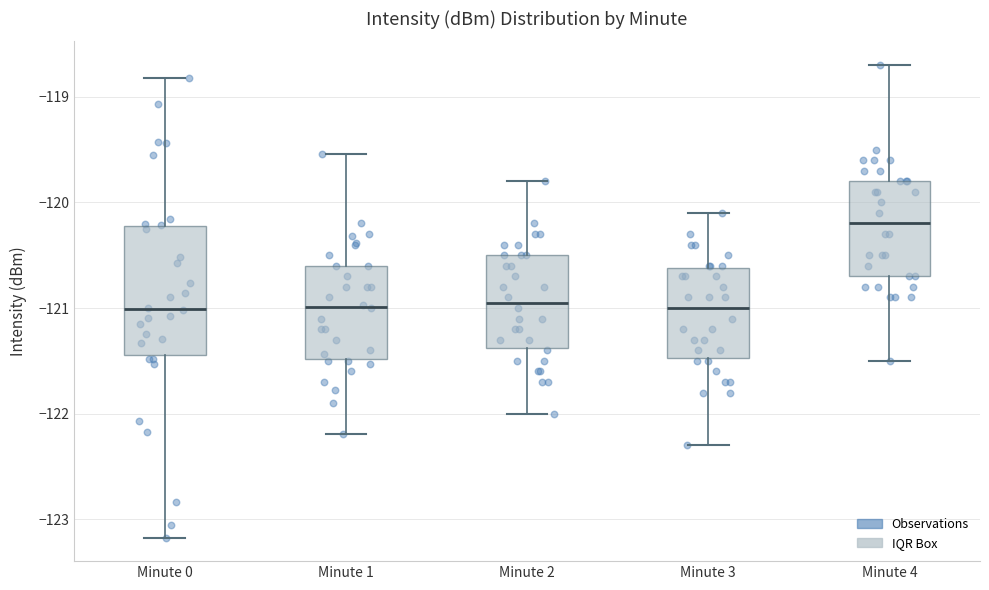

Comparing the boxes themselves (not the whiskers), which one is the tallest?

Minute 0